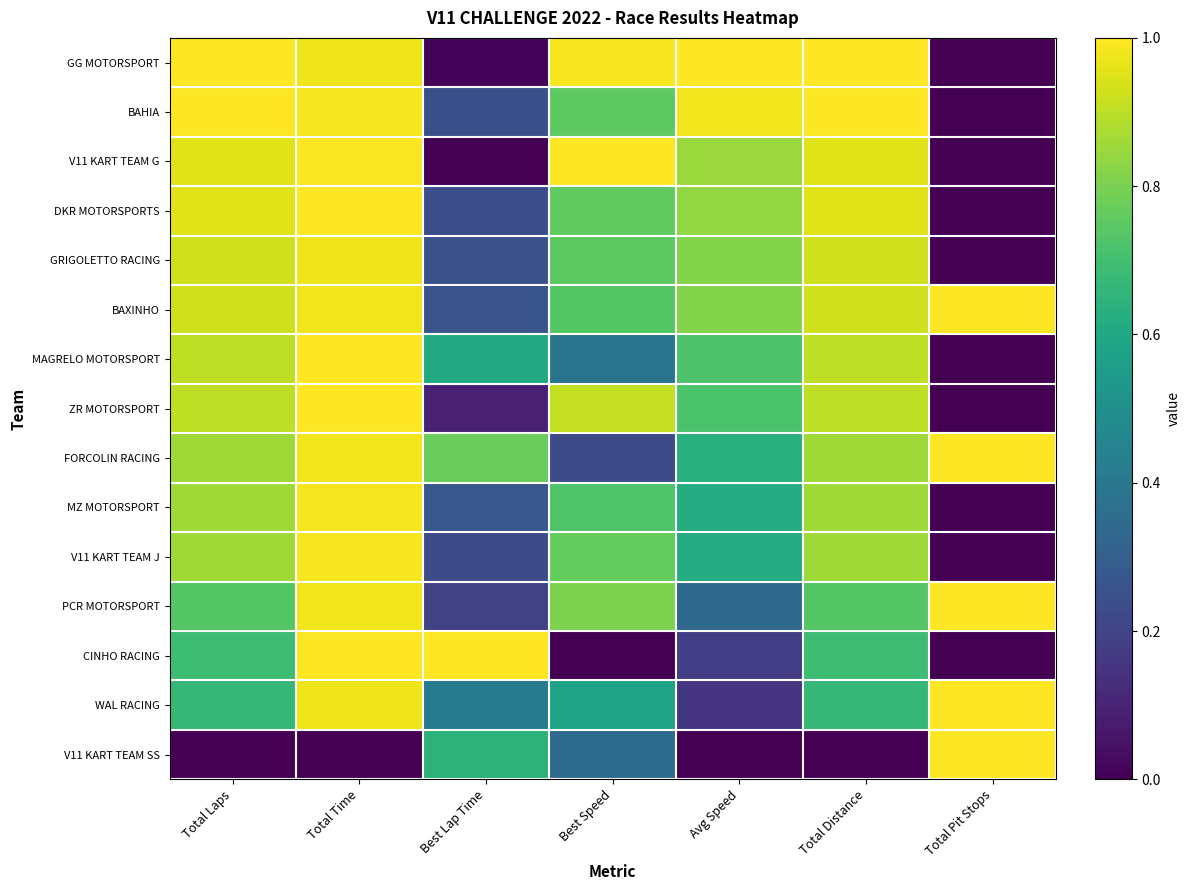

Reading left to right, transcribe all the data shown in this chart.

GG MOTORSPORT: Total Laps=1.0	Total Time=1.0	Best Lap Time=0.0	Best Speed=1.0	Avg Speed=1.0	Total Distance=1.0	Total Pit Stops=0.0
BAHIA: Total Laps=1.0	Total Time=1.0	Best Lap Time=0.2	Best Speed=0.8	Avg Speed=1.0	Total Distance=1.0	Total Pit Stops=0.0
V11 KART TEAM G: Total Laps=1.0	Total Time=1.0	Best Lap Time=0.0	Best Speed=1.0	Avg Speed=0.8	Total Distance=1.0	Total Pit Stops=0.0
DKR MOTORSPORTS: Total Laps=1.0	Total Time=1.0	Best Lap Time=0.2	Best Speed=0.8	Avg Speed=0.8	Total Distance=1.0	Total Pit Stops=0.0
GRIGOLETTO RACING: Total Laps=0.9	Total Time=1.0	Best Lap Time=0.2	Best Speed=0.7	Avg Speed=0.8	Total Distance=0.9	Total Pit Stops=0.0
BAXINHO: Total Laps=0.9	Total Time=1.0	Best Lap Time=0.3	Best Speed=0.7	Avg Speed=0.8	Total Distance=0.9	Total Pit Stops=1.0
MAGRELO MOTORSPORT: Total Laps=0.9	Total Time=1.0	Best Lap Time=0.6	Best Speed=0.4	Avg Speed=0.7	Total Distance=0.9	Total Pit Stops=0.0
ZR MOTORSPORT: Total Laps=0.9	Total Time=1.0	Best Lap Time=0.1	Best Speed=0.9	Avg Speed=0.7	Total Distance=0.9	Total Pit Stops=0.0
FORCOLIN RACING: Total Laps=0.9	Total Time=1.0	Best Lap Time=0.8	Best Speed=0.2	Avg Speed=0.6	Total Distance=0.9	Total Pit Stops=1.0
MZ MOTORSPORT: Total Laps=0.9	Total Time=1.0	Best Lap Time=0.3	Best Speed=0.7	Avg Speed=0.6	Total Distance=0.9	Total Pit Stops=0.0
V11 KART TEAM J: Total Laps=0.9	Total Time=1.0	Best Lap Time=0.2	Best Speed=0.8	Avg Speed=0.6	Total Distance=0.9	Total Pit Stops=0.0
PCR MOTORSPORT: Total Laps=0.7	Total Time=1.0	Best Lap Time=0.2	Best Speed=0.8	Avg Speed=0.3	Total Distance=0.7	Total Pit Stops=1.0
CINHO RACING: Total Laps=0.7	Total Time=1.0	Best Lap Time=1.0	Best Speed=0.0	Avg Speed=0.2	Total Distance=0.7	Total Pit Stops=0.0
WAL RACING: Total Laps=0.7	Total Time=1.0	Best Lap Time=0.4	Best Speed=0.6	Avg Speed=0.2	Total Distance=0.7	Total Pit Stops=1.0
V11 KART TEAM SS: Total Laps=0.0	Total Time=0.0	Best Lap Time=0.6	Best Speed=0.4	Avg Speed=0.0	Total Distance=0.0	Total Pit Stops=1.0